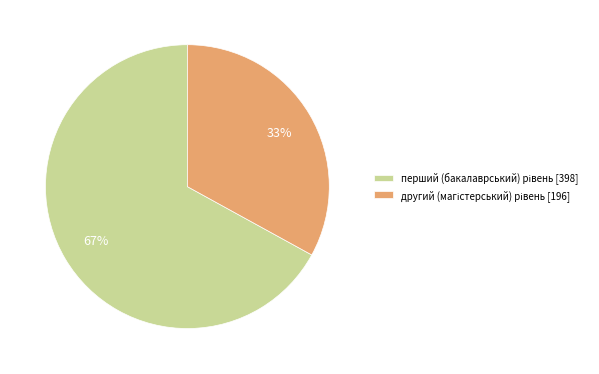

To the nearest percent, what is the average slice percentage?

50%